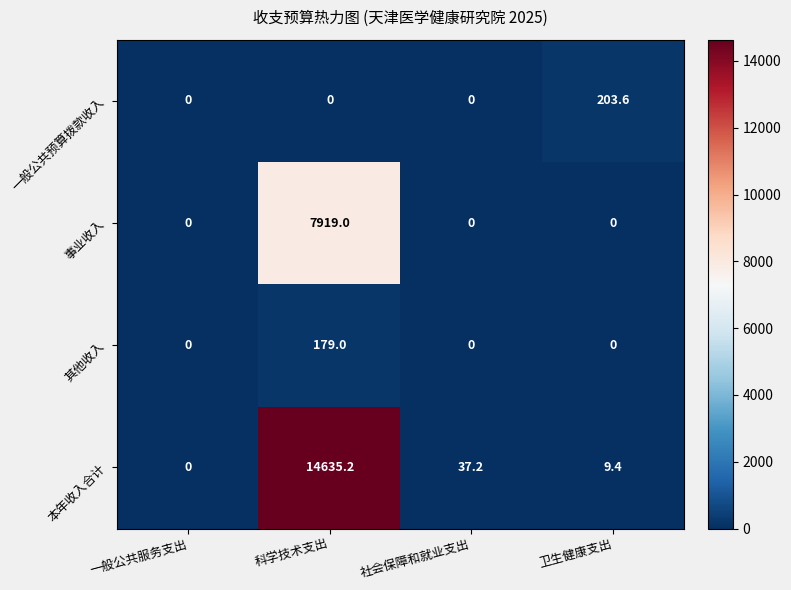

What is the spread (max minus min) of values at 社会保障和就业支出?

37.2